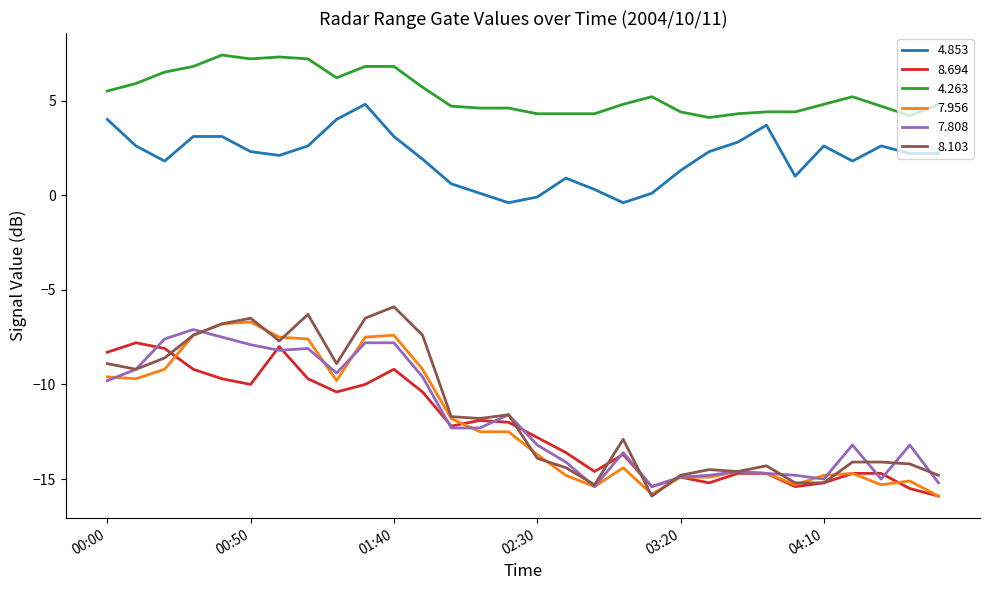

True or false: 7.808 and 4.853 cross at least once.

False